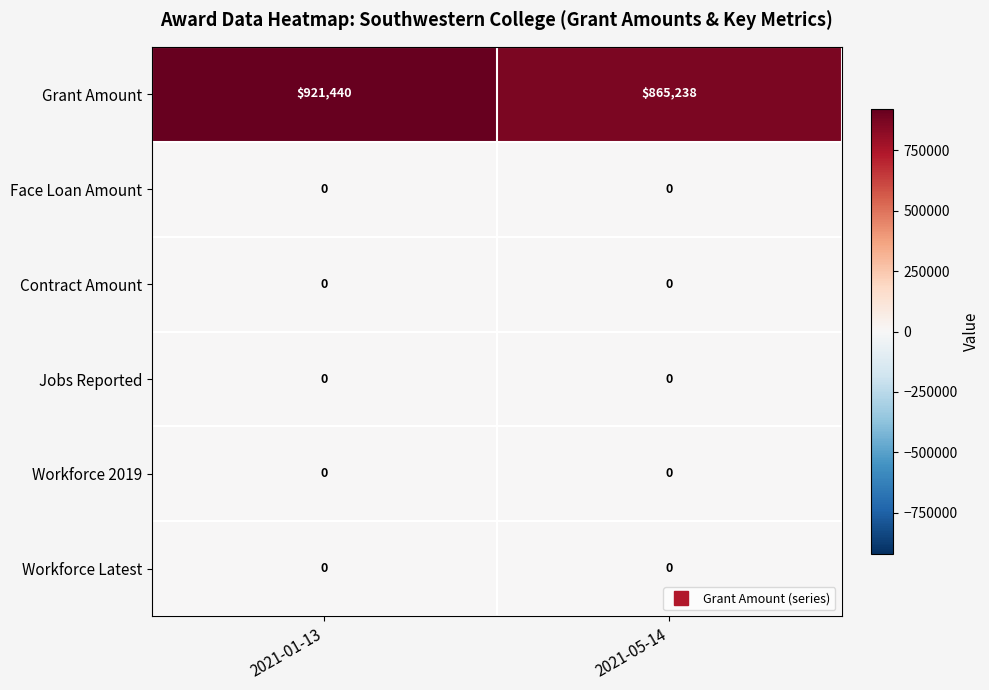

Reading left to right, list all the values displayed in this chart.

Grant Amount: 921440	865238
Face Loan Amount: 0	0
Contract Amount: 0	0
Jobs Reported: 0	0
Workforce 2019: 0	0
Workforce Latest: 0	0